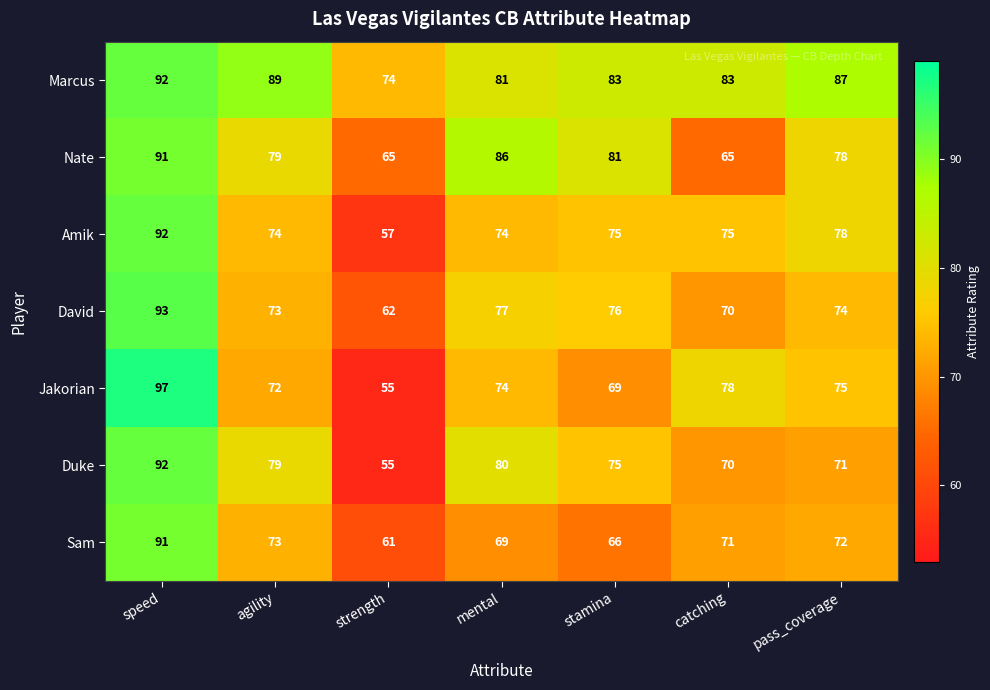

What is the maximum value for Marcus?

92